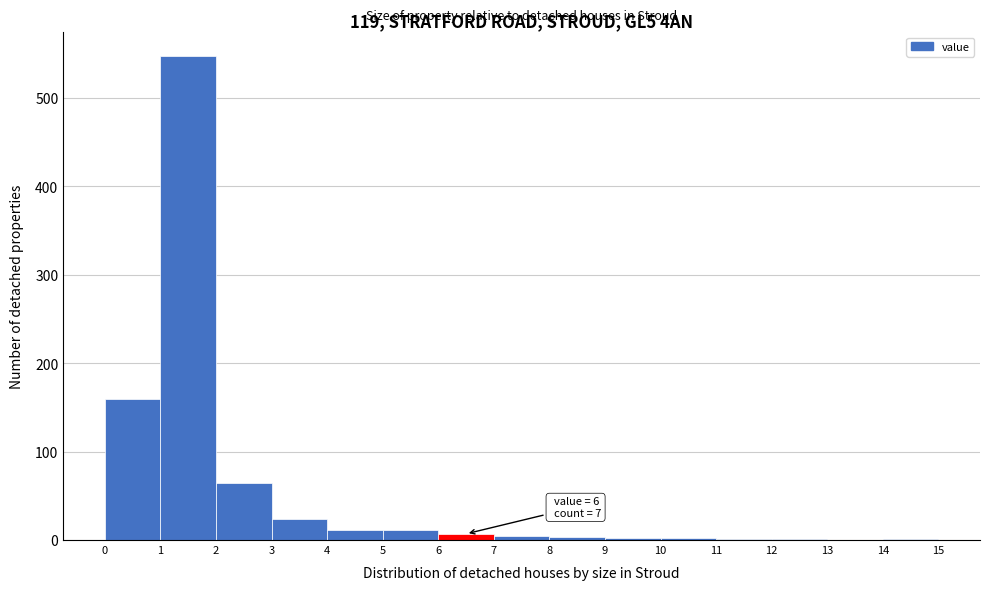

Over which range of the x-axis is the bar tallest?

1 to 2